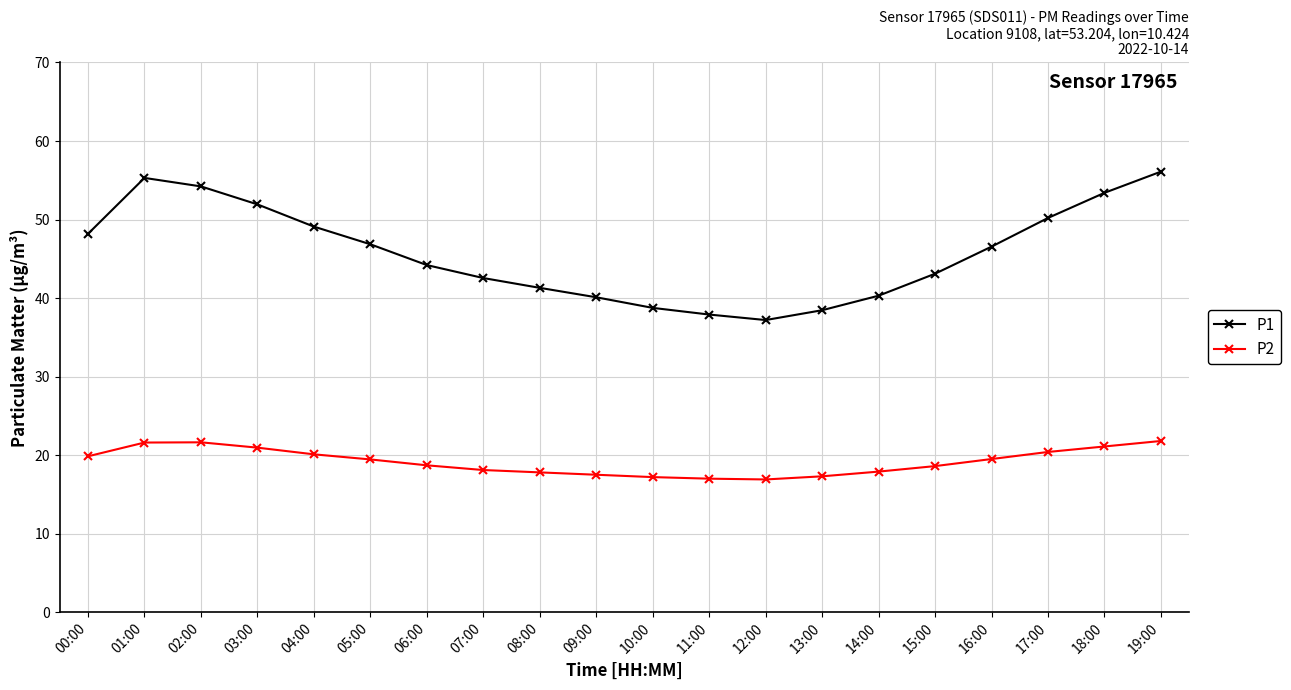

What is the total value across all series at 05:00?

66.3